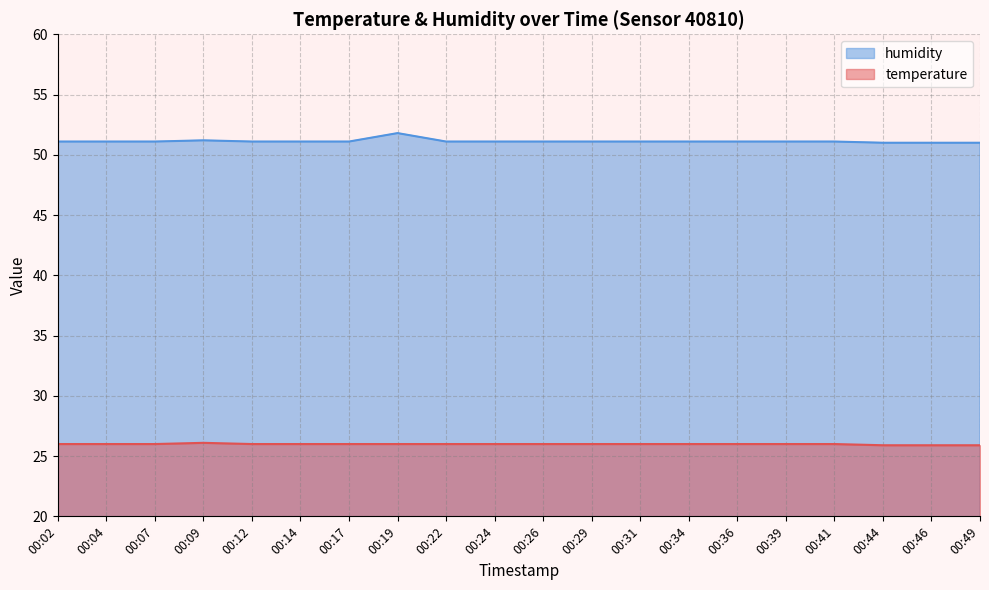

Between 00:41 and 00:12, which is larger?

00:41